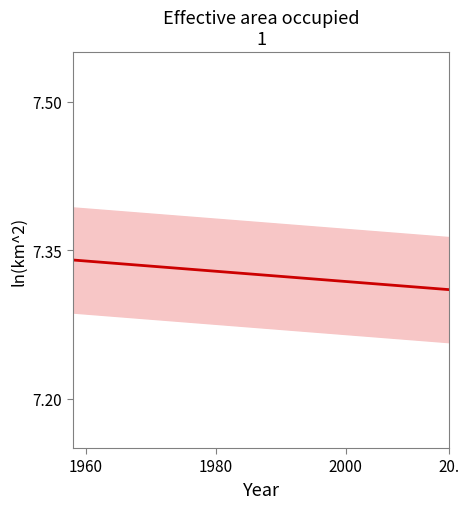

What is the value of the 20th point from the left?

7.3